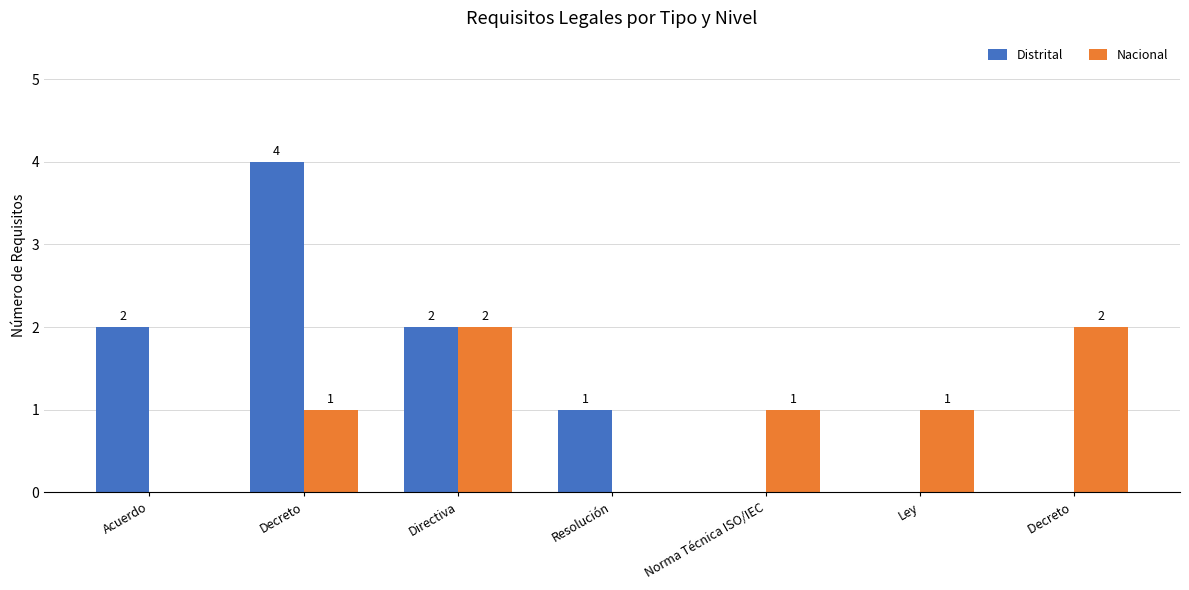

Reading left to right, transcribe all the data shown in this chart.

Distrital: Acuerdo=2	Decreto=4	Directiva=2	Resolución=1	Norma Técnica ISO/IEC=0	Ley=0	Decreto =0
Nacional: Acuerdo=0	Decreto=1	Directiva=2	Resolución=0	Norma Técnica ISO/IEC=1	Ley=1	Decreto =2